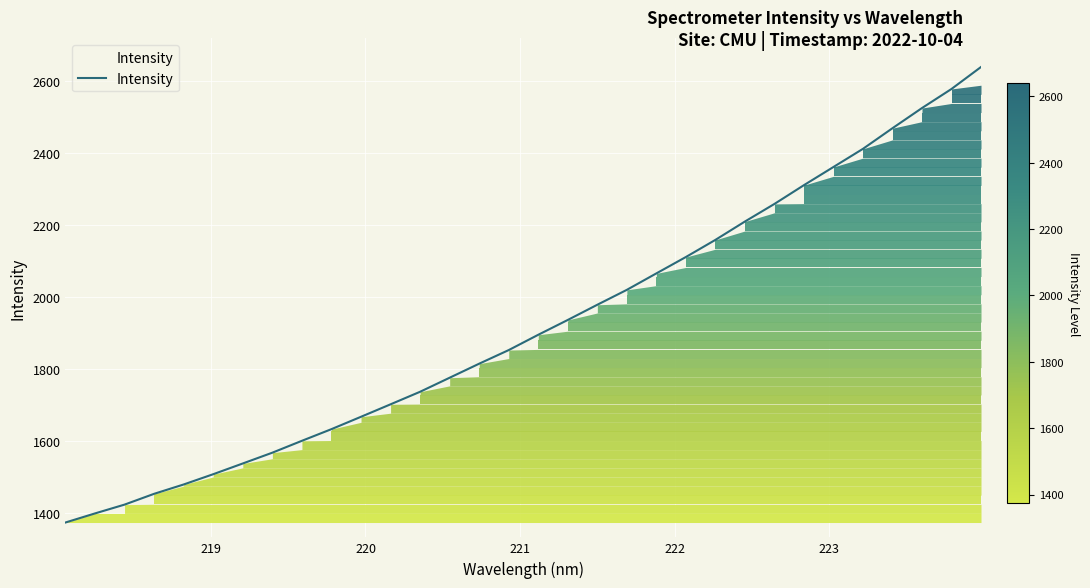

What is the minimum value shown in the chart?

1374.7